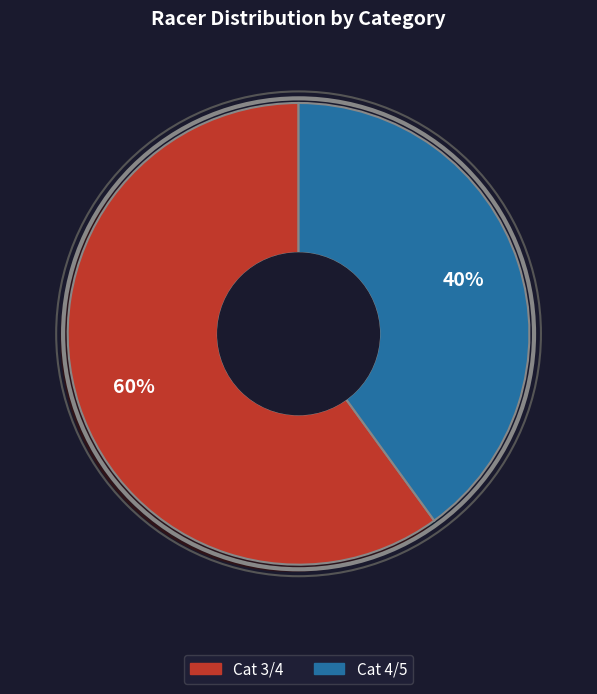

True or false: Cat 4/5 accounts for 26% of the total.

False